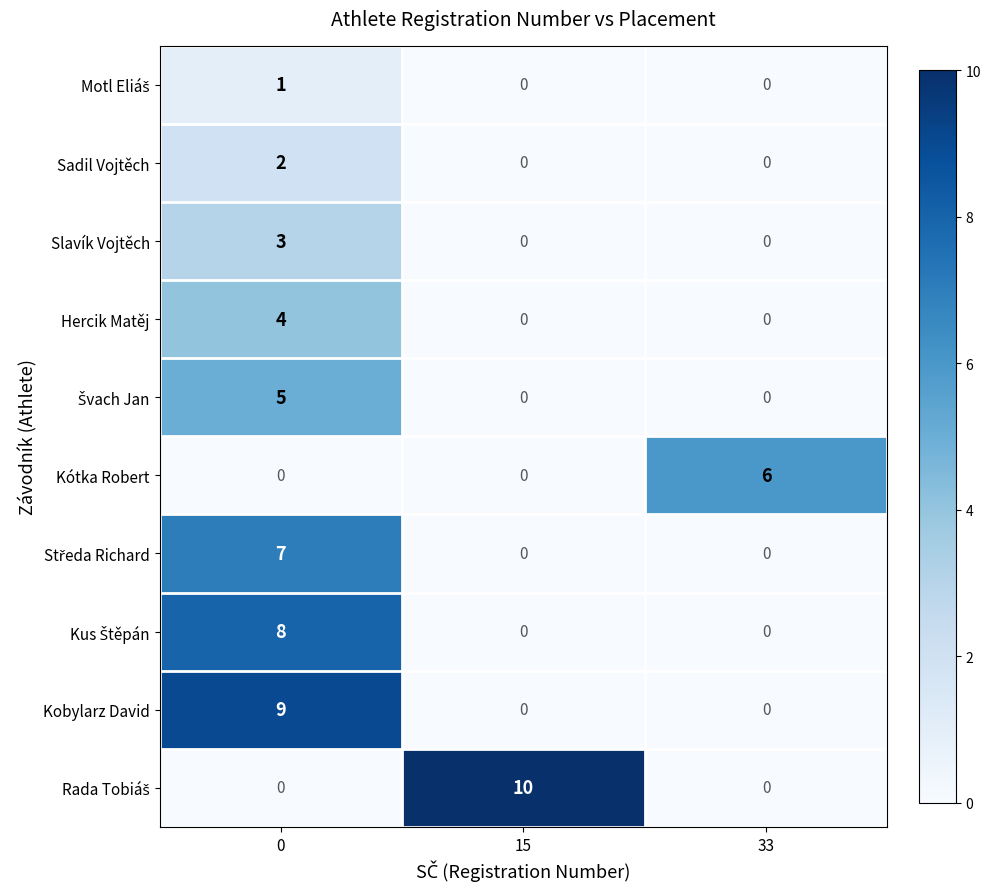

Is it true that Kótka Robert equals 0 at 0?

True